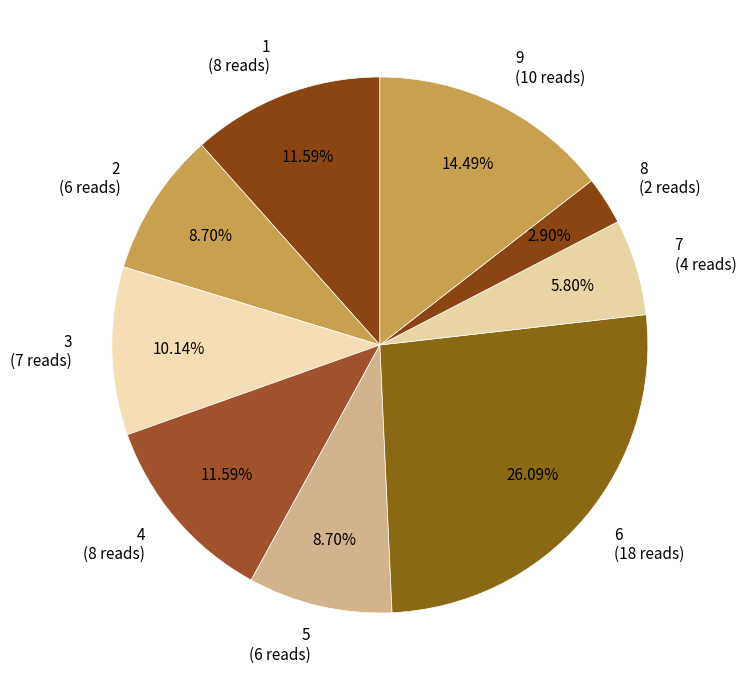

Approximately how many times larger is the value at 8 (2 reads) compared to 2 (6 reads)?

0.3